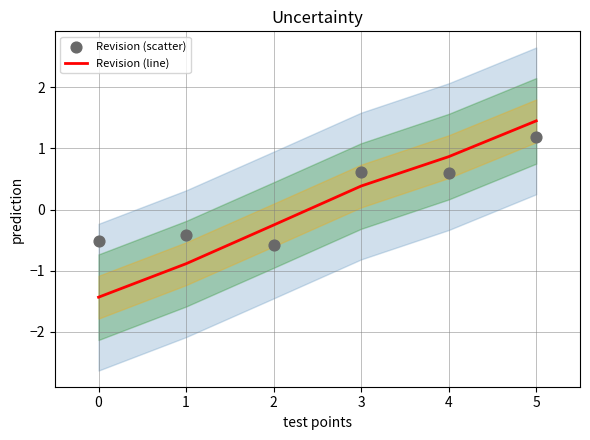

What are all the series names shown in the legend?

Revision (line), Revision (scatter)